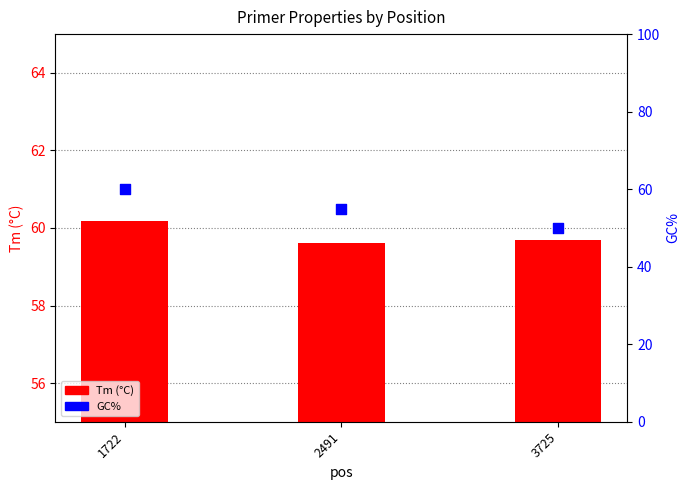

What are all the series names shown in the legend?

Tm (°C), GC%